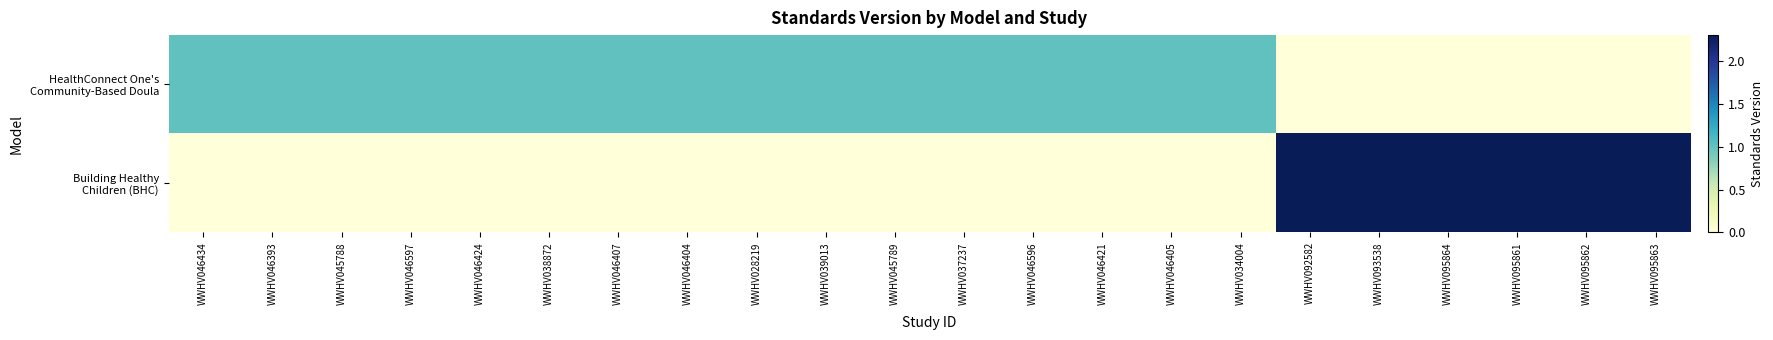

How many data points does each series have?

22